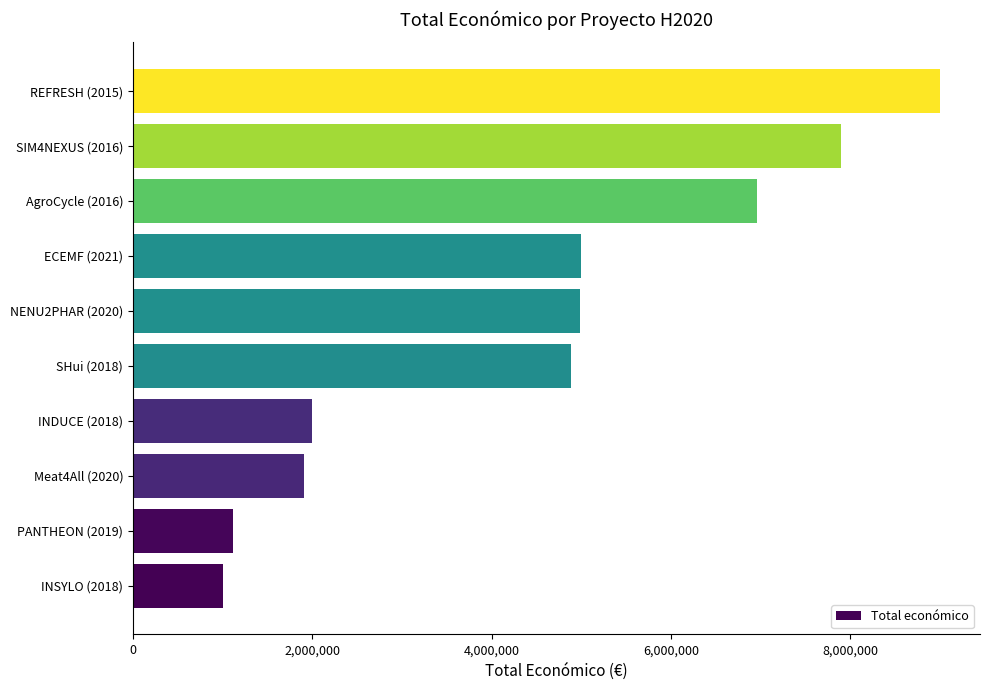

The value at Meat4All (2020) is 628769. True or false?

False